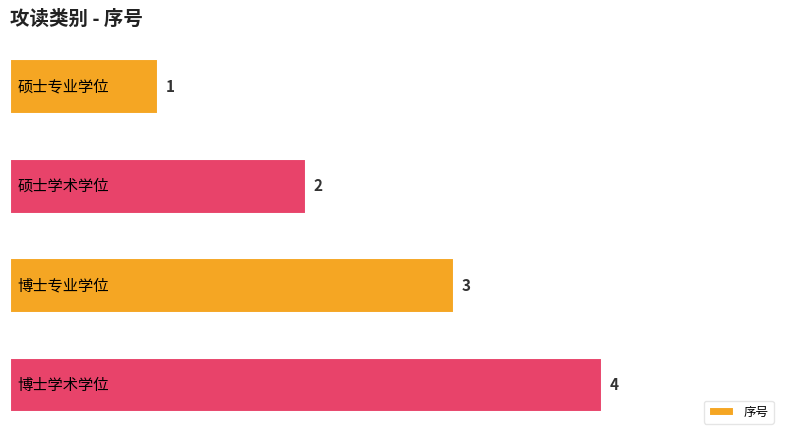

Does the chart contain stacked bars?

No